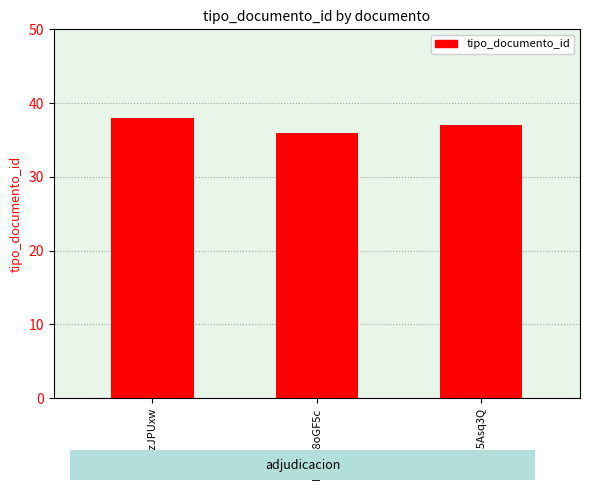

What value does the data have at oAjy3zJPUxw?

38